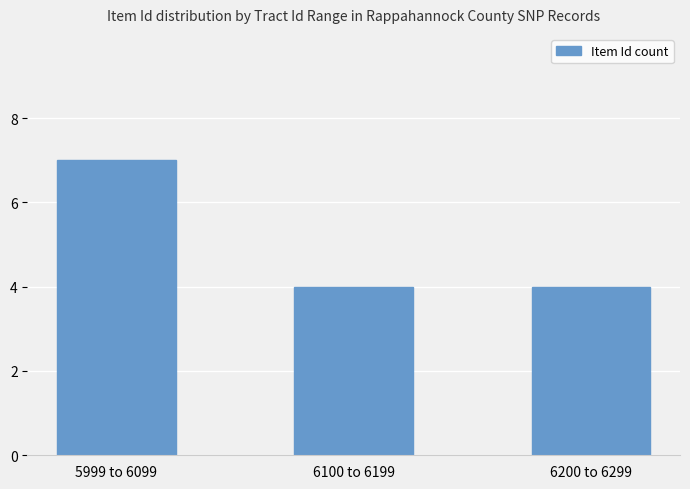

What is the difference between the maximum and minimum values?

3